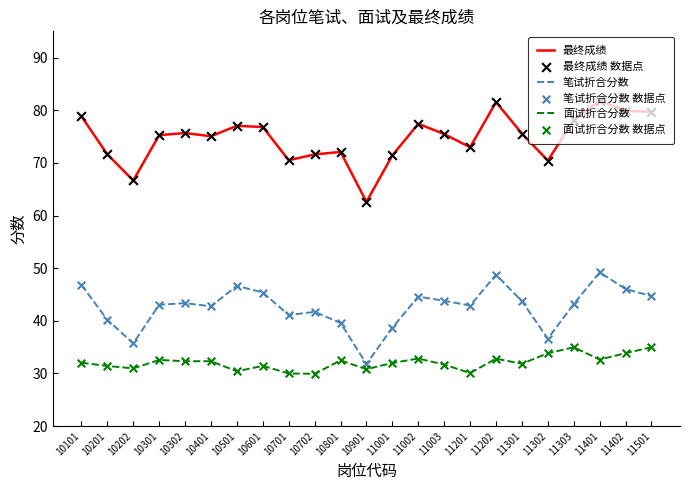

What is the total value across all series at 10702?

143.2